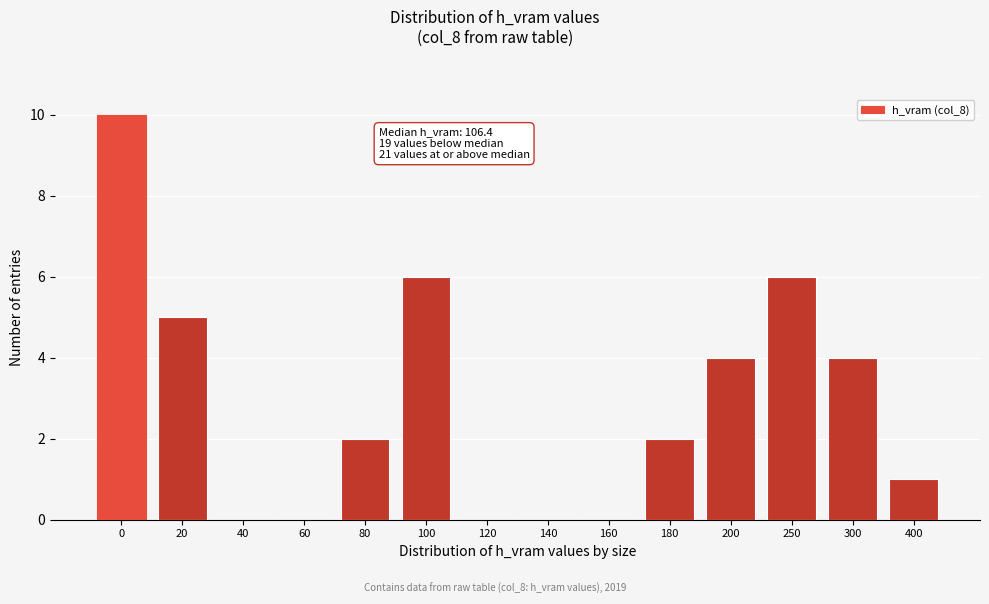

Reading left to right, extract all data points from this chart.

0=10	20=5	40=0	60=0	80=2	100=6	120=0	140=0	160=0	180=2	200=4	250=6	300=4	400=1